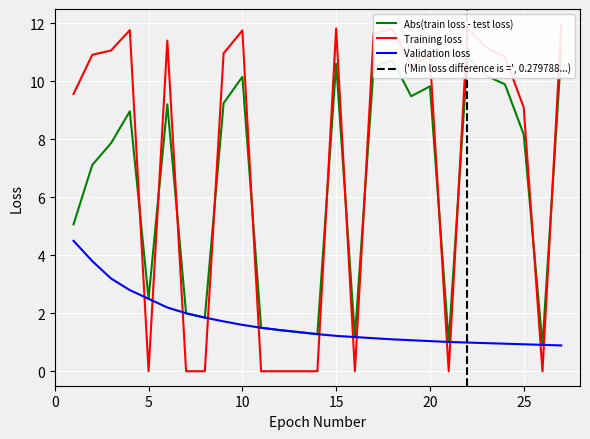

Between 12 and 21, which series saw the biggest shift?

Validation loss